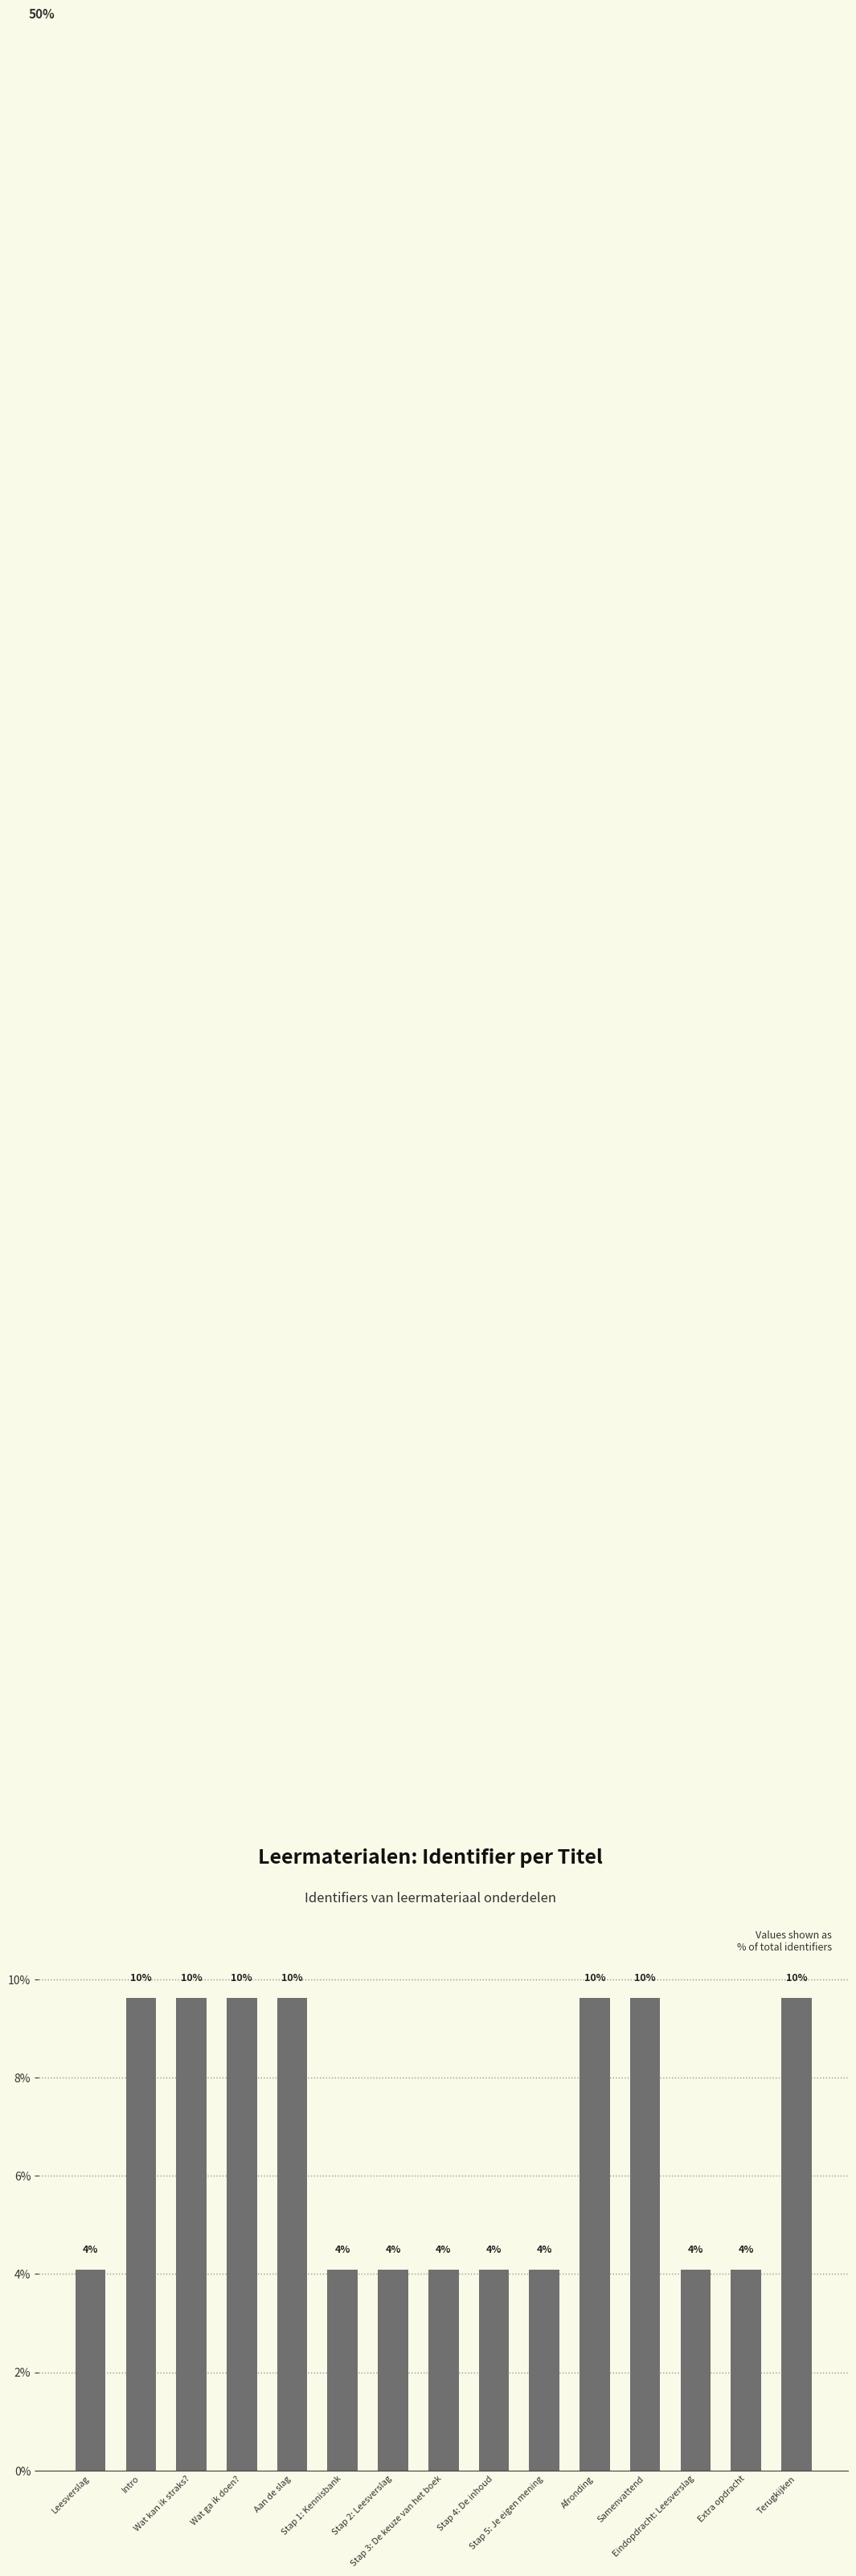

How many bars are there in total?

15